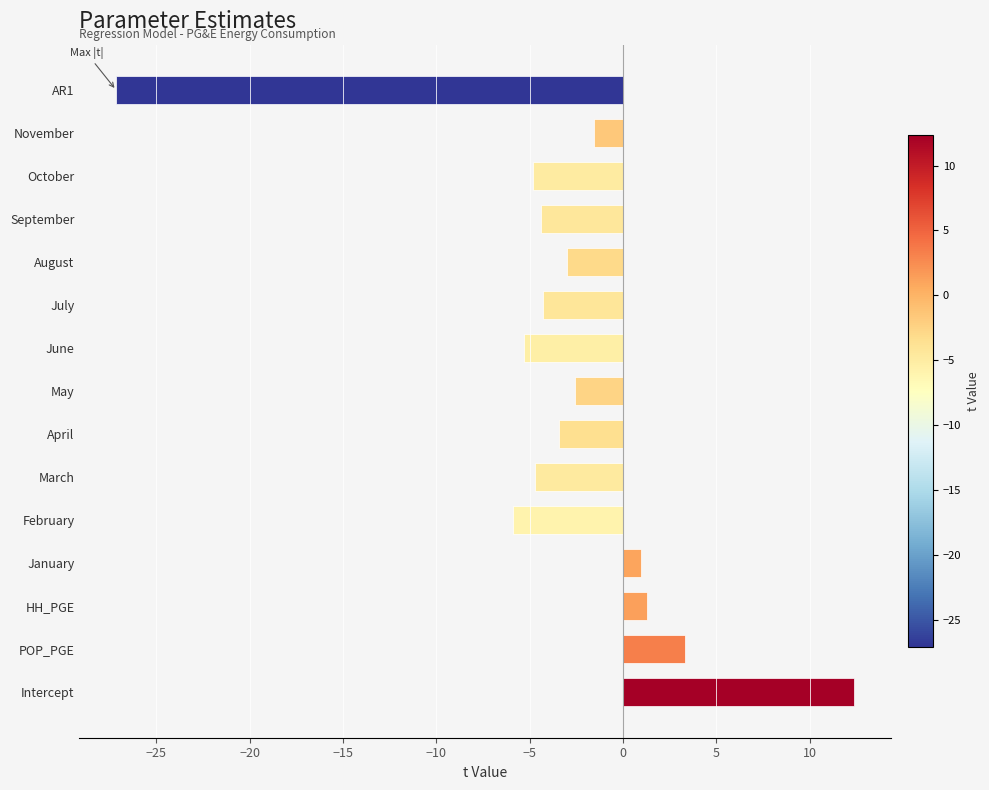

What is the sum of all values?

-49.1